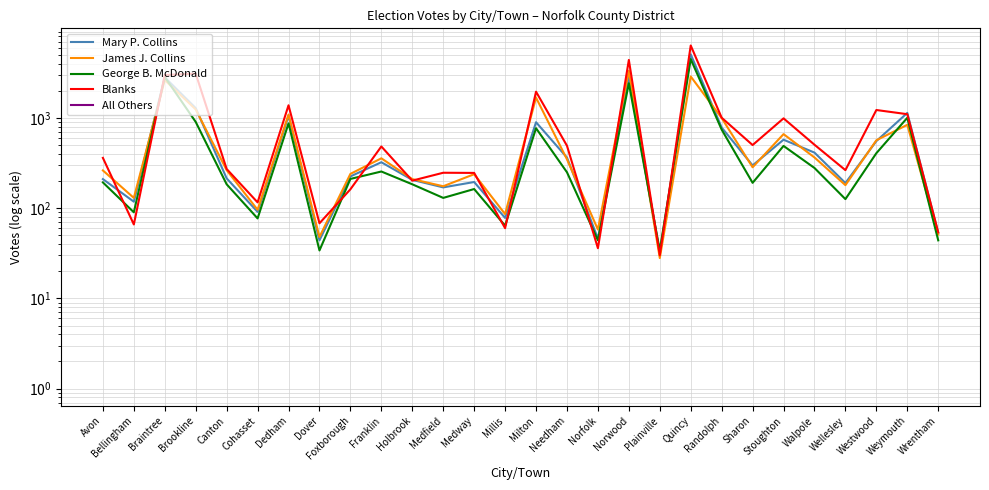

Where is the first local minimum for Blanks?

Bellingham